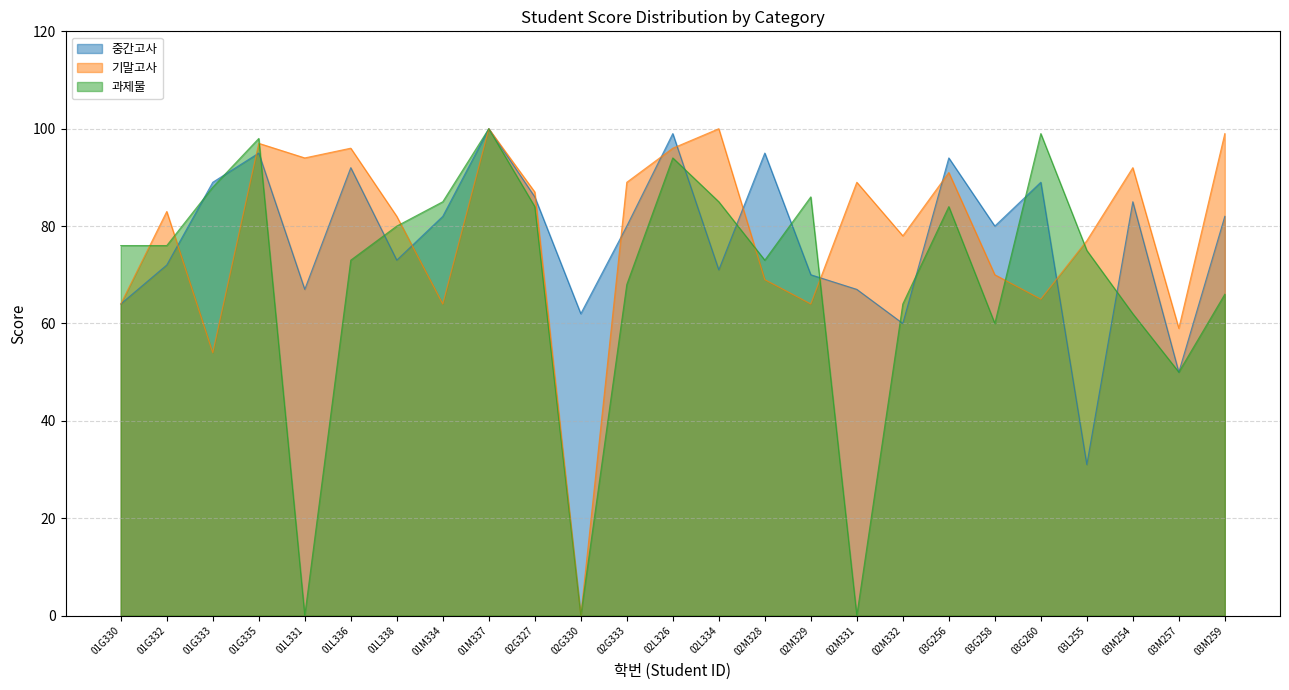

At how many categories does at least one series exceed 87?

14